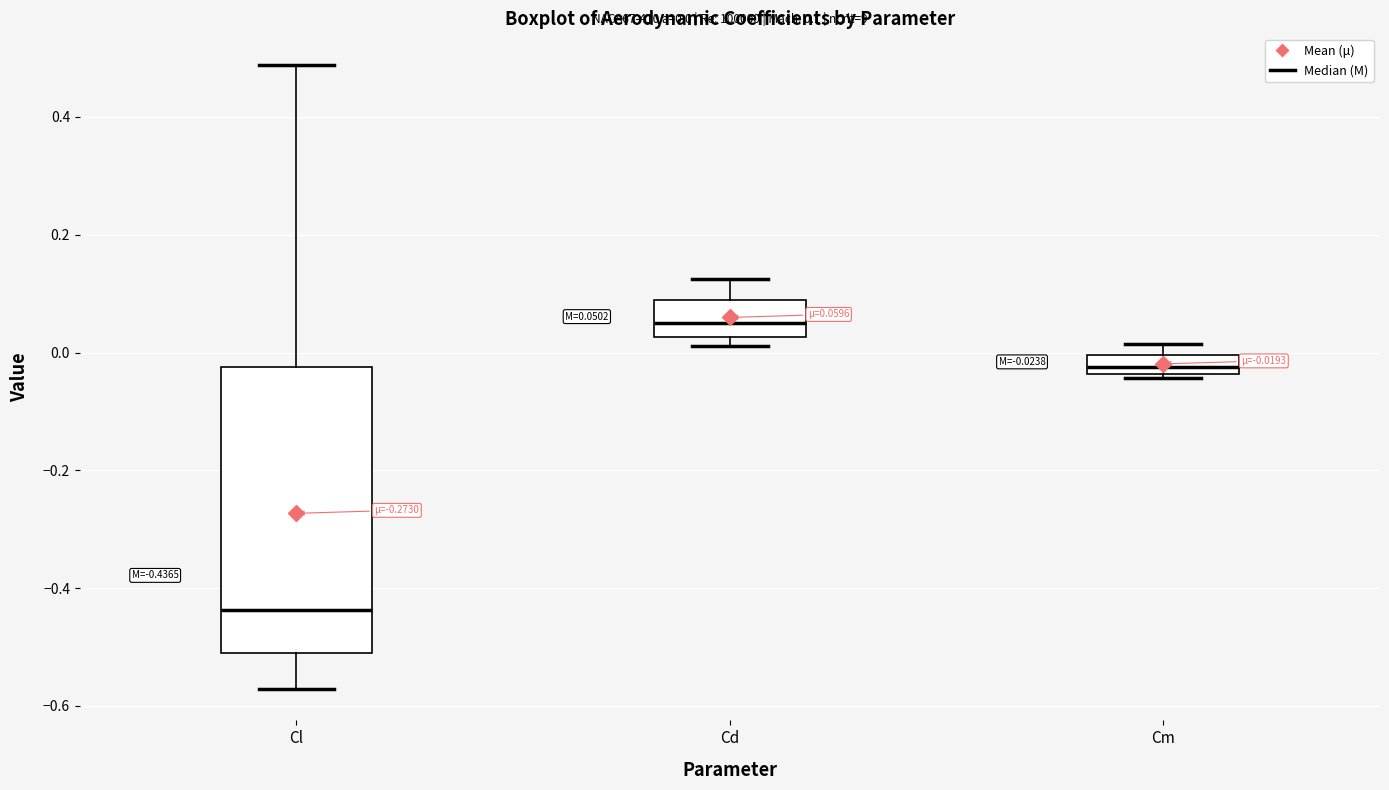

Which box has the lowest median line?

Cl